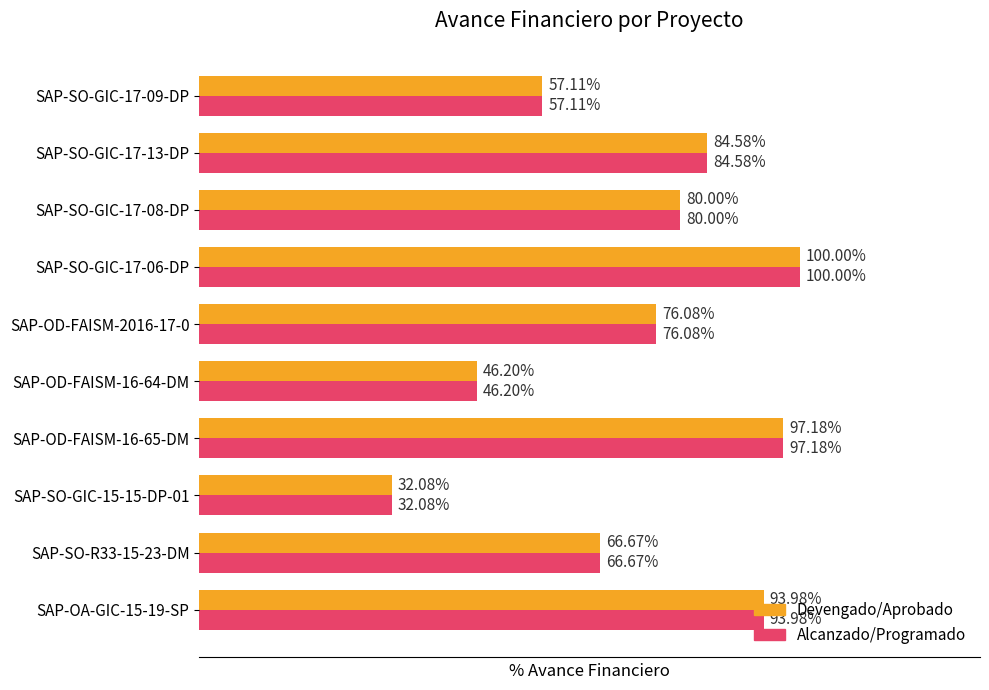

List the labels in order of Alcanzado/Programado value, largest first.

SAP-SO-GIC-17-06-DP, SAP-OD-FAISM-16-65-DM, SAP-OA-GIC-15-19-SP, SAP-SO-GIC-17-13-DP, SAP-SO-GIC-17-08-DP, SAP-OD-FAISM-2016-17-0, SAP-SO-R33-15-23-DM, SAP-SO-GIC-17-09-DP, SAP-OD-FAISM-16-64-DM, SAP-SO-GIC-15-15-DP-01